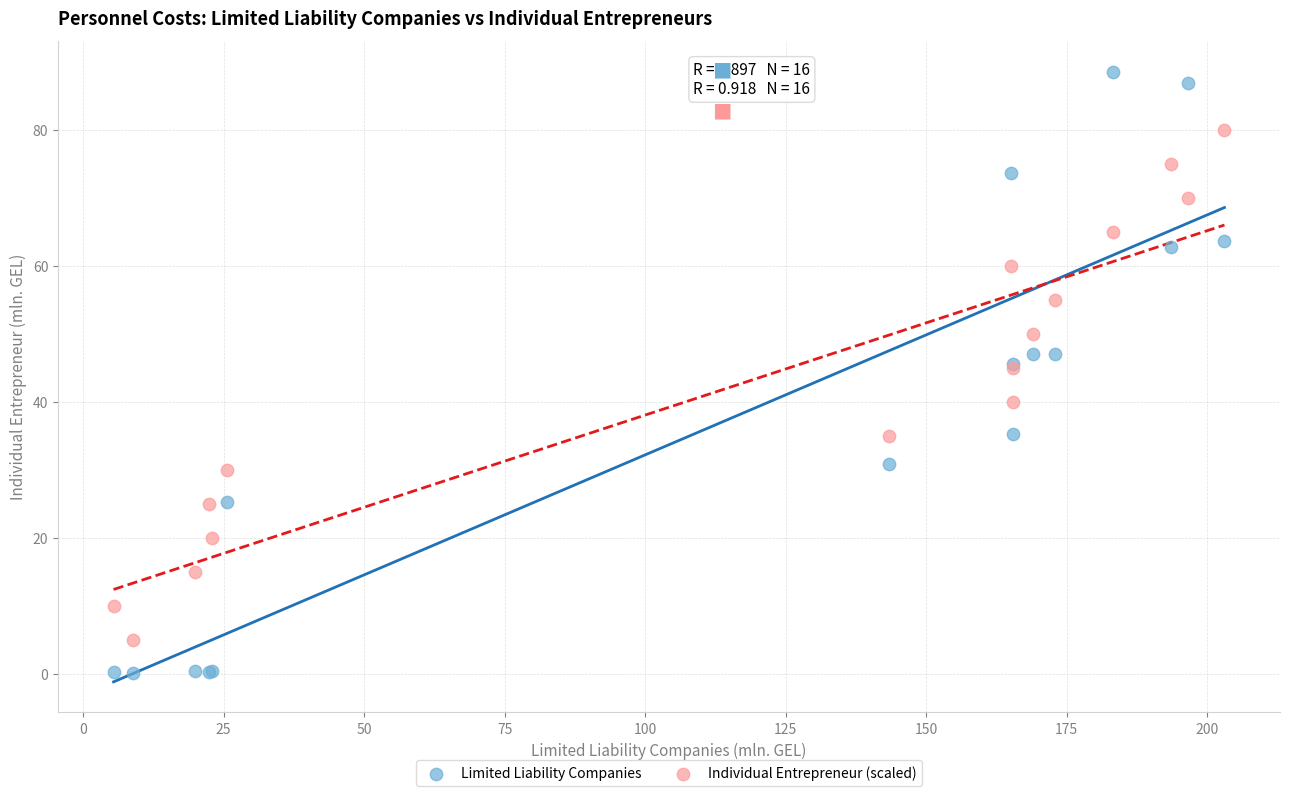

Which series reaches the maximum Y coordinate?

Limited Liability Companies